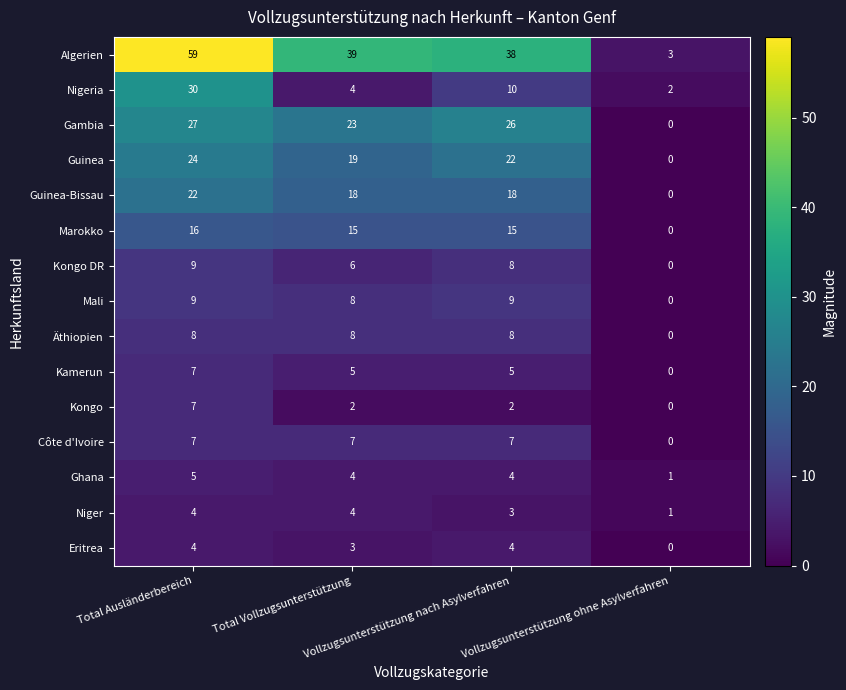

What is the greatest value displayed?

59